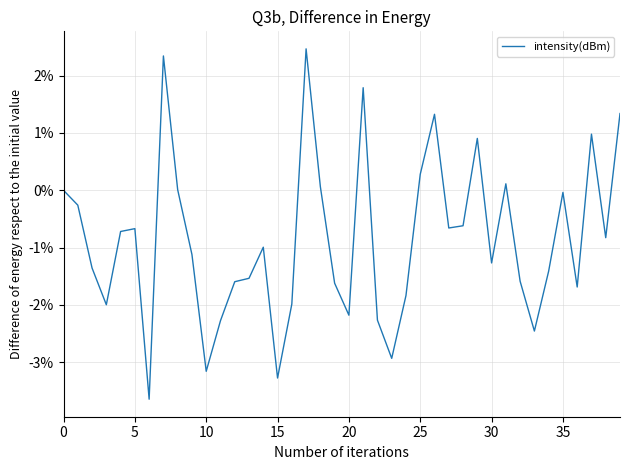

Does the chart display data point markers on the line(s)?

No